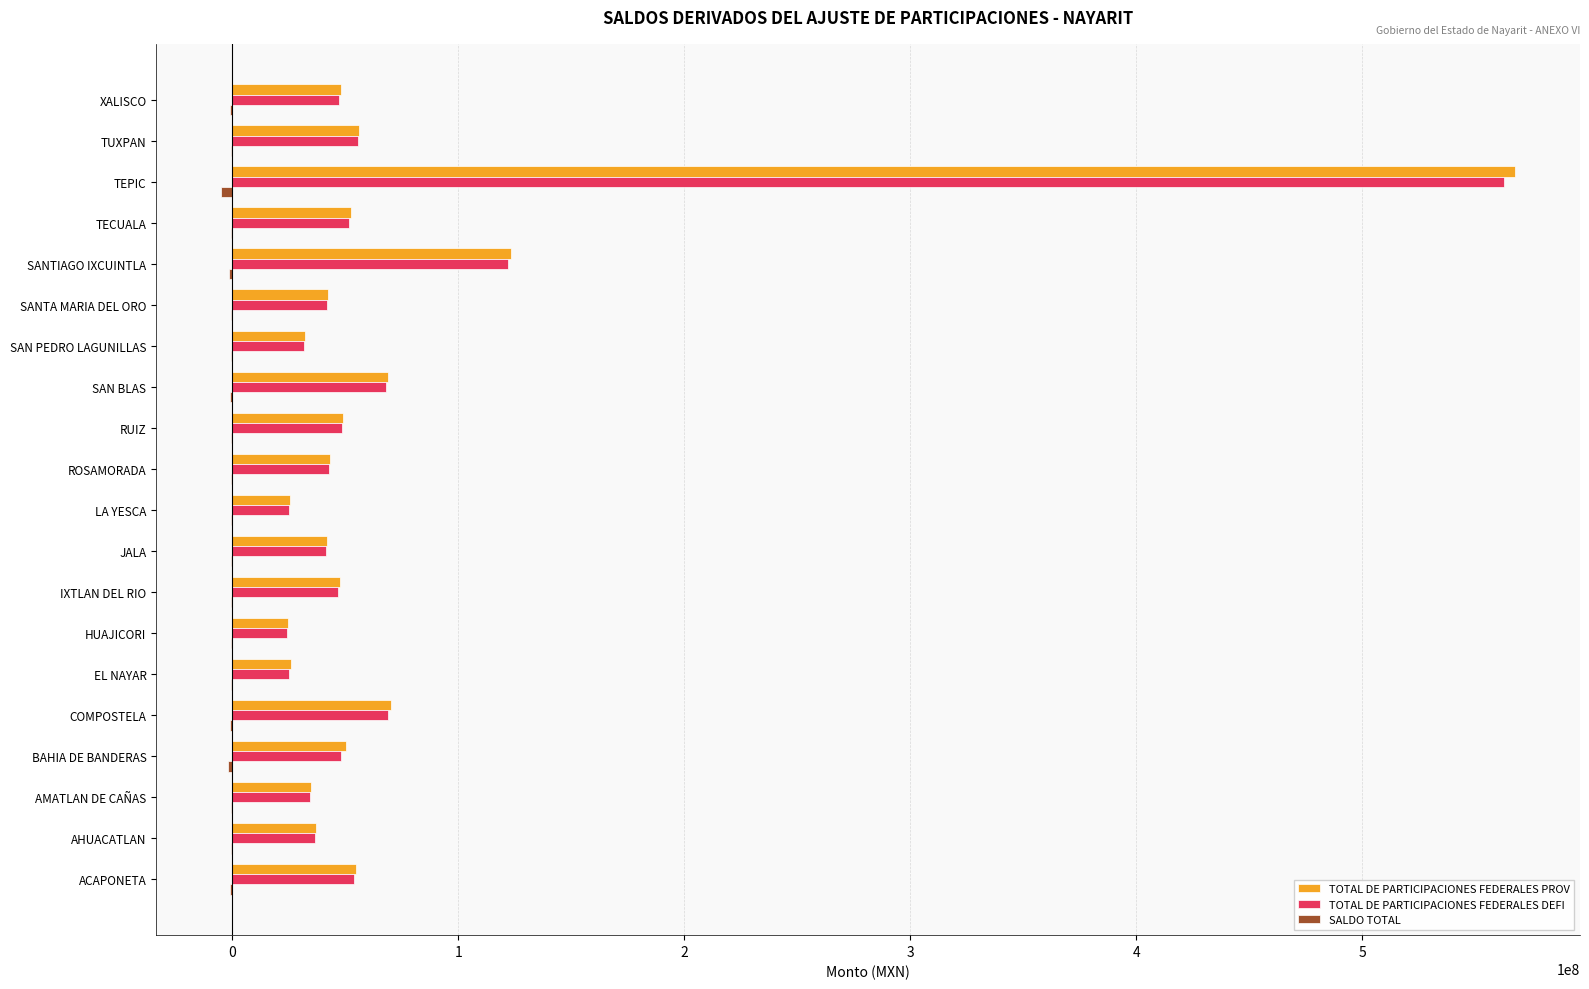

The value of TOTAL DE PARTICIPACIONES FEDERALES PROV at IXTLAN DEL RIO is 47548662.9. True or false?

True